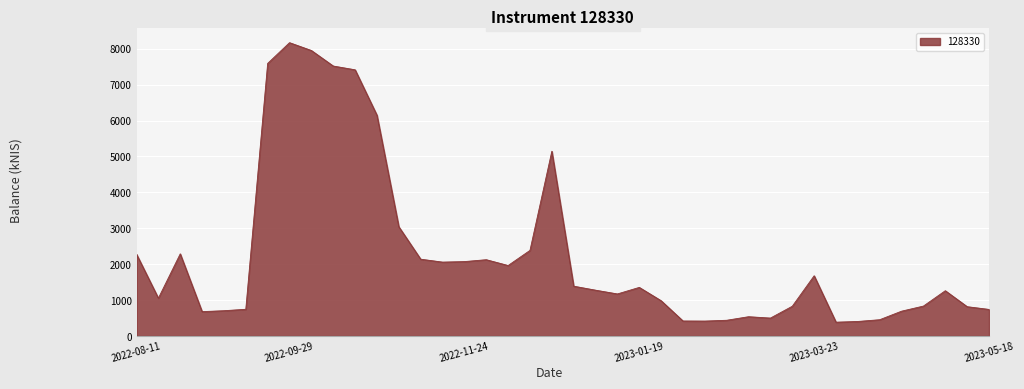

What is the difference between the maximum and minimum values?

7785.0